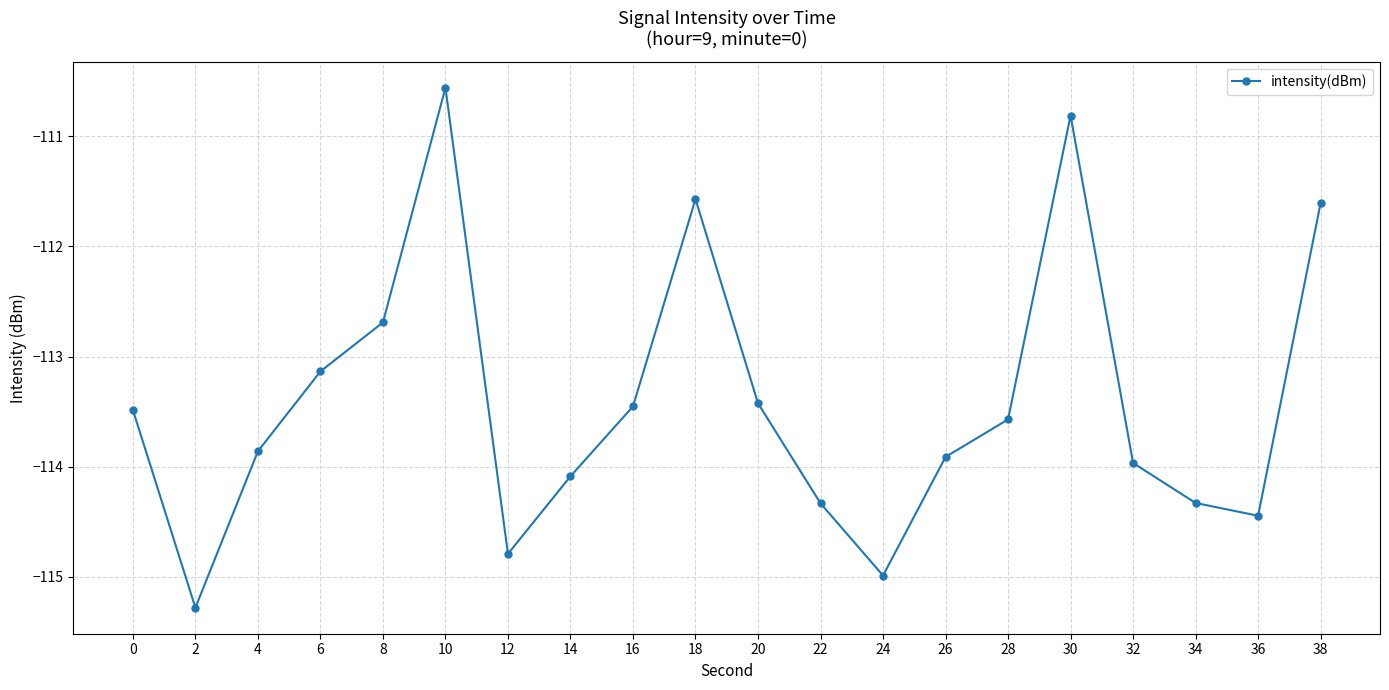

Reading right to left, list all the values displayed in this chart.

38=-111.6	36=-114.4	34=-114.3	32=-114.0	30=-110.8	28=-113.6	26=-113.9	24=-115.0	22=-114.3	20=-113.4	18=-111.6	16=-113.5	14=-114.1	12=-114.8	10=-110.6	8=-112.7	6=-113.1	4=-113.9	2=-115.3	0=-113.5